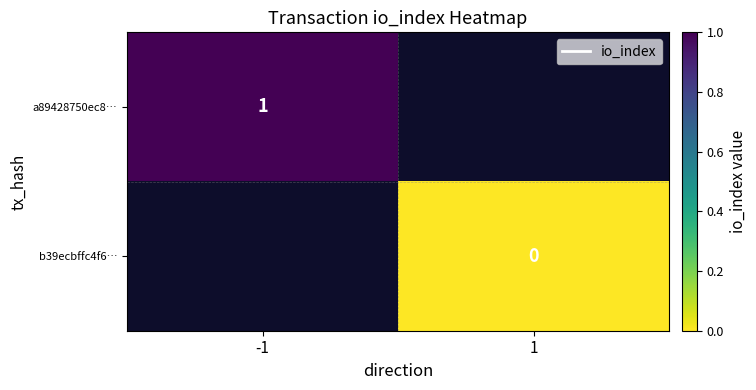

The value of a89428750ec8… at -1 is 1. True or false?

True